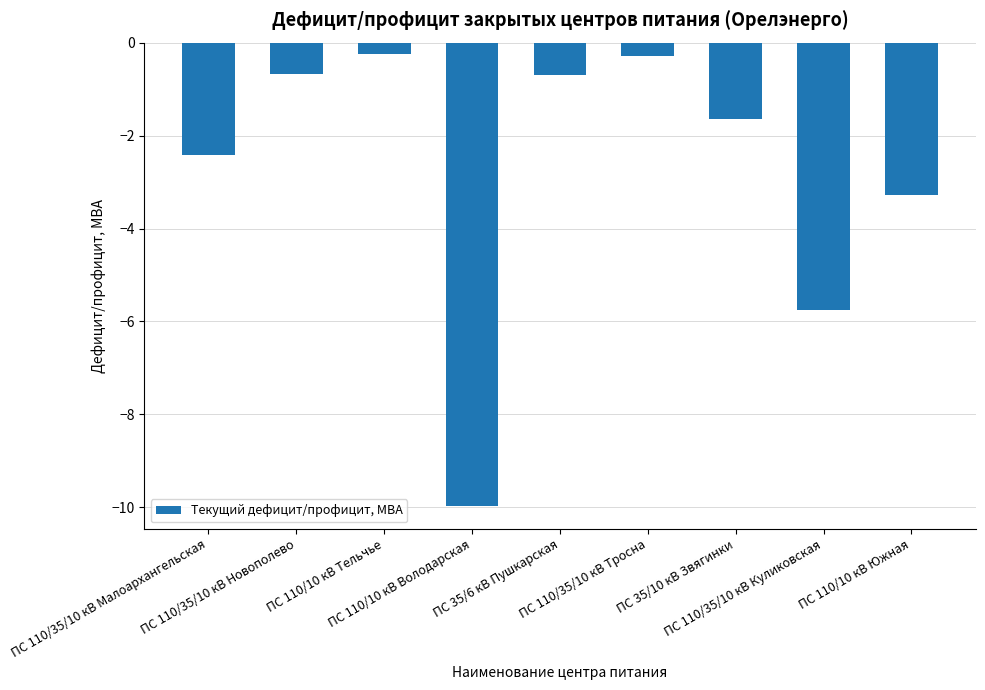

How many data points does each series have?

9